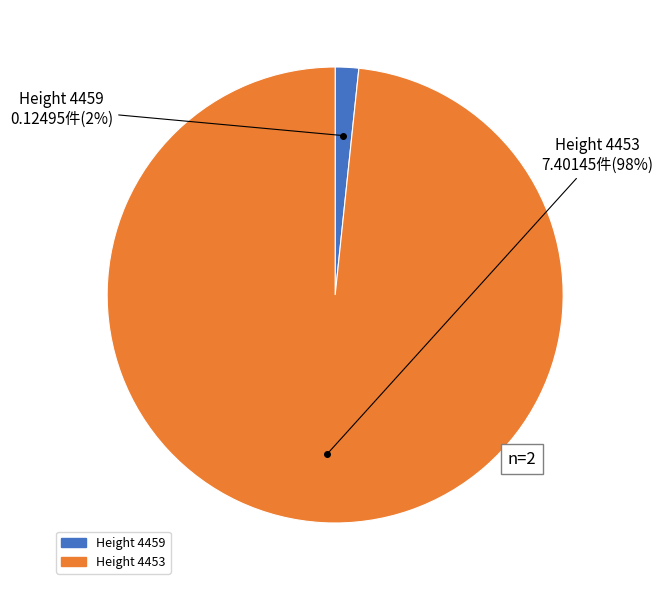

Is there any slice that represents more than half of the pie?

Yes